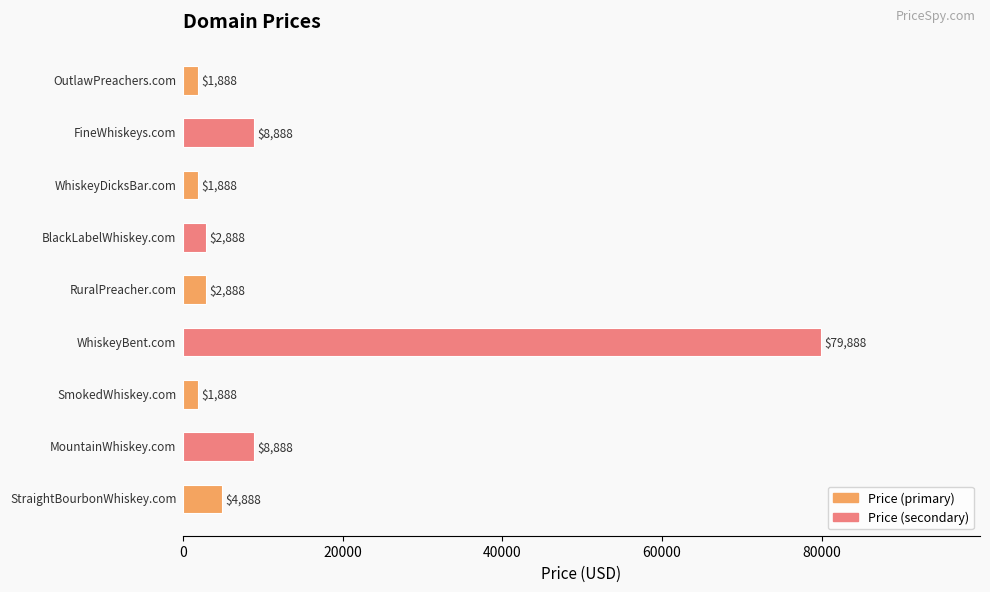

What is the difference between the second highest and minimum values?

7000